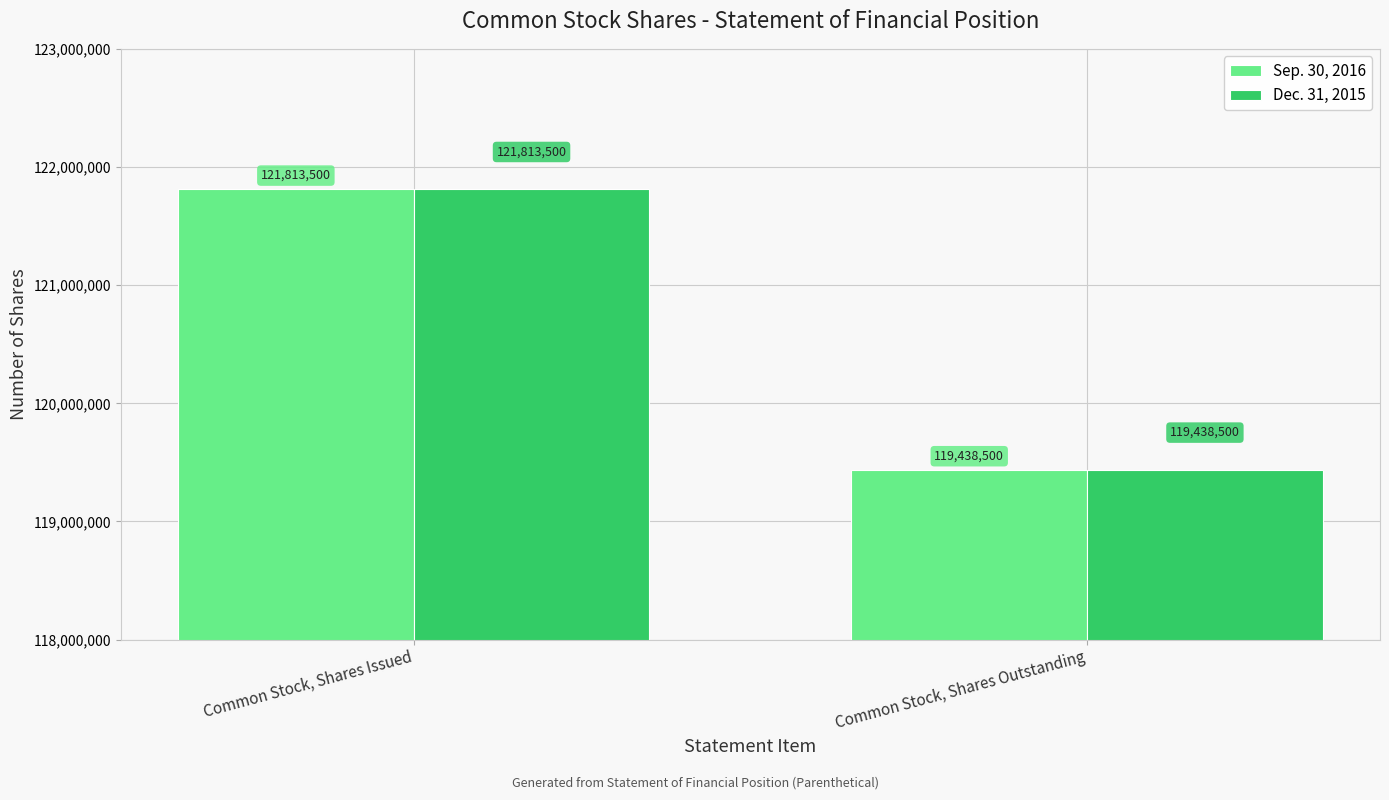

True or false: Dec. 31, 2015 has a value of 119438500 at Common Stock, Shares Outstanding.

True